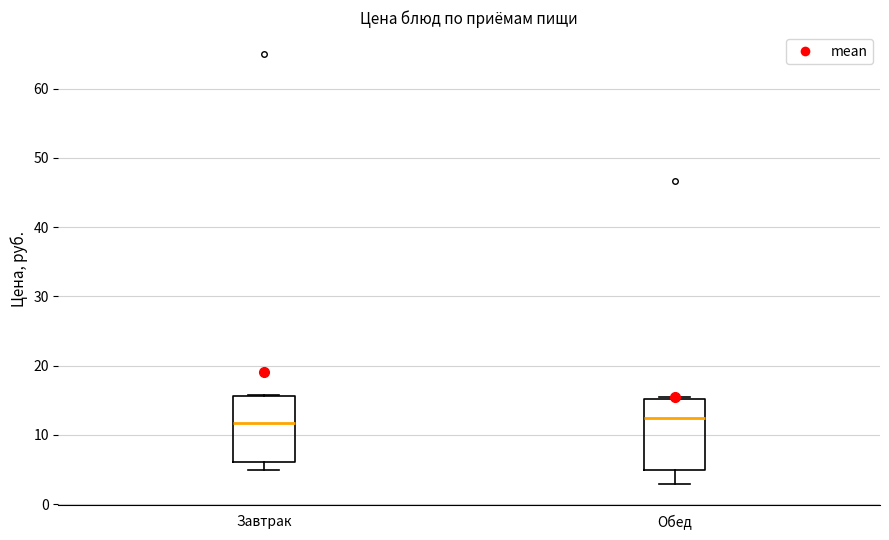

Reading left to right, read every box against the y-axis: the position of its median line, the range the box covers, and the ends of its whiskers. The values are not printed on the chart, so give them approximately, as read against the axis.

Завтрак: median 12, box 6 to 16, whiskers 5 to 16
Обед: median 12, box 5 to 15, whiskers 3 to 15